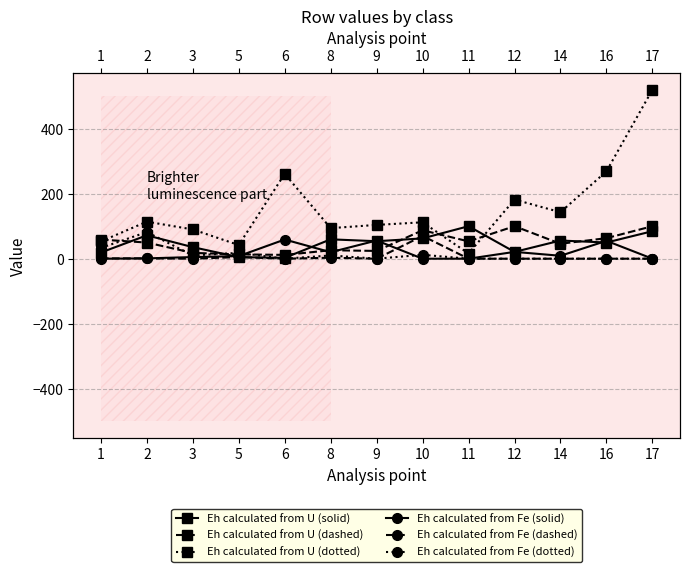

What is the difference between the maximum and minimum values in the Eh calculated from U (solid) series?

97.3